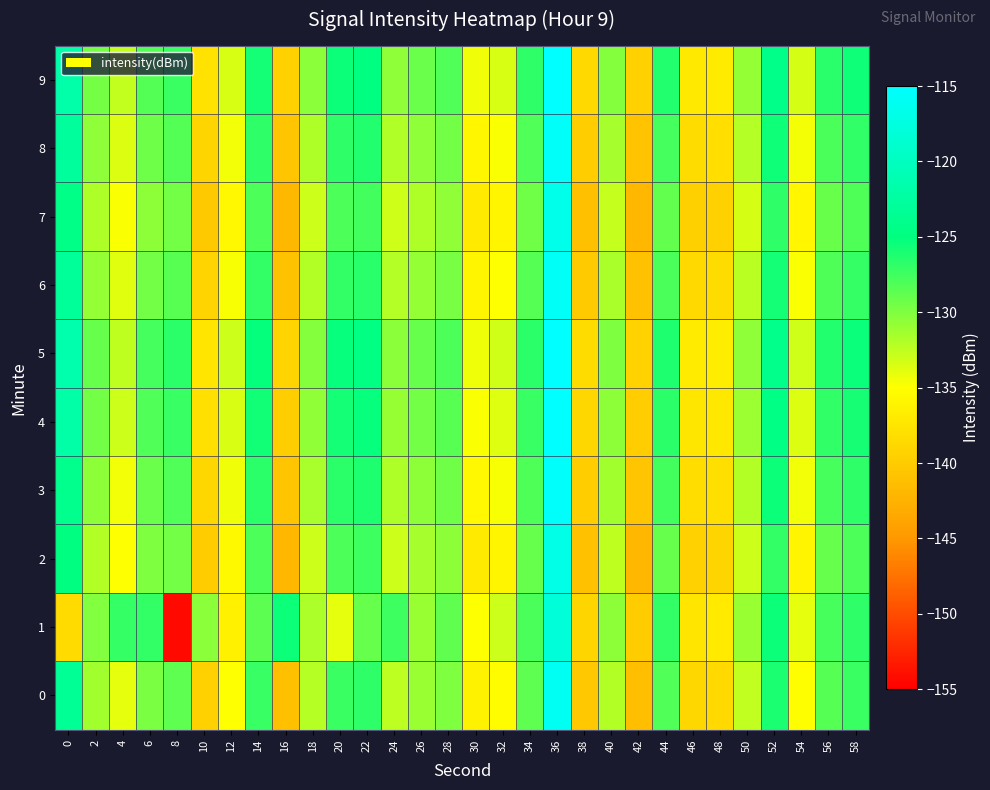

Which series has the largest range (max minus min)?

1